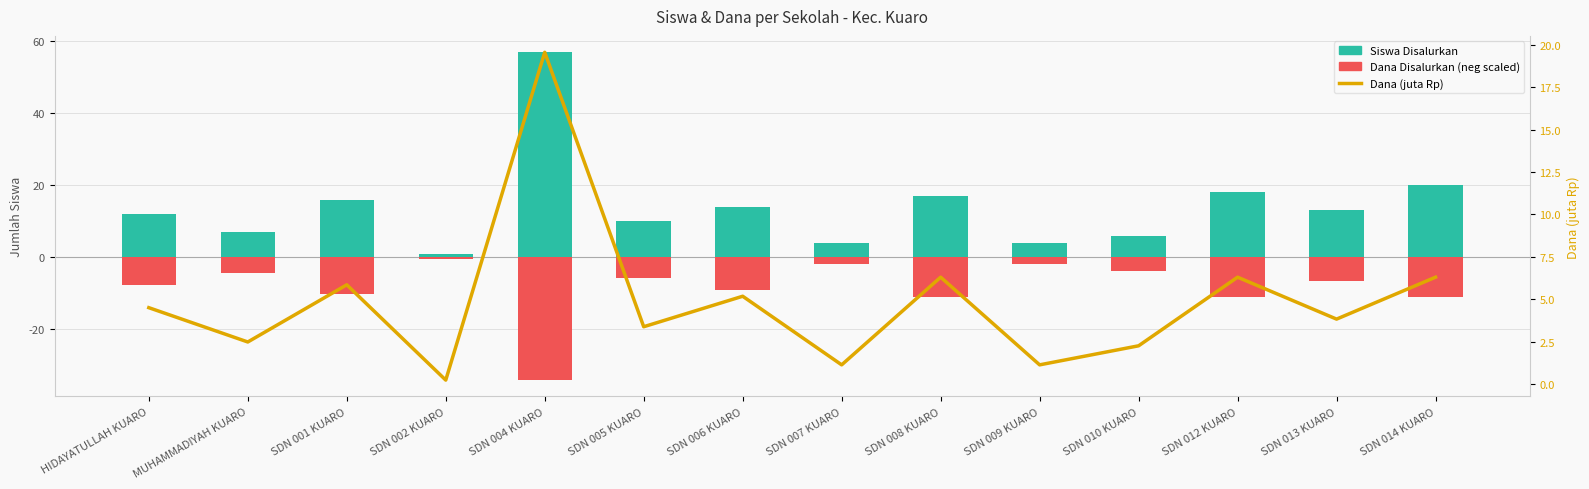

Which series has the largest range (max minus min)?

Siswa Disalurkan